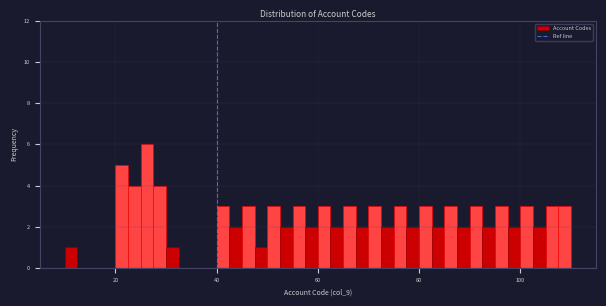

Around what value on the x-axis is the tallest bar? Give the approximate position of its centre, as read against the axis.

26